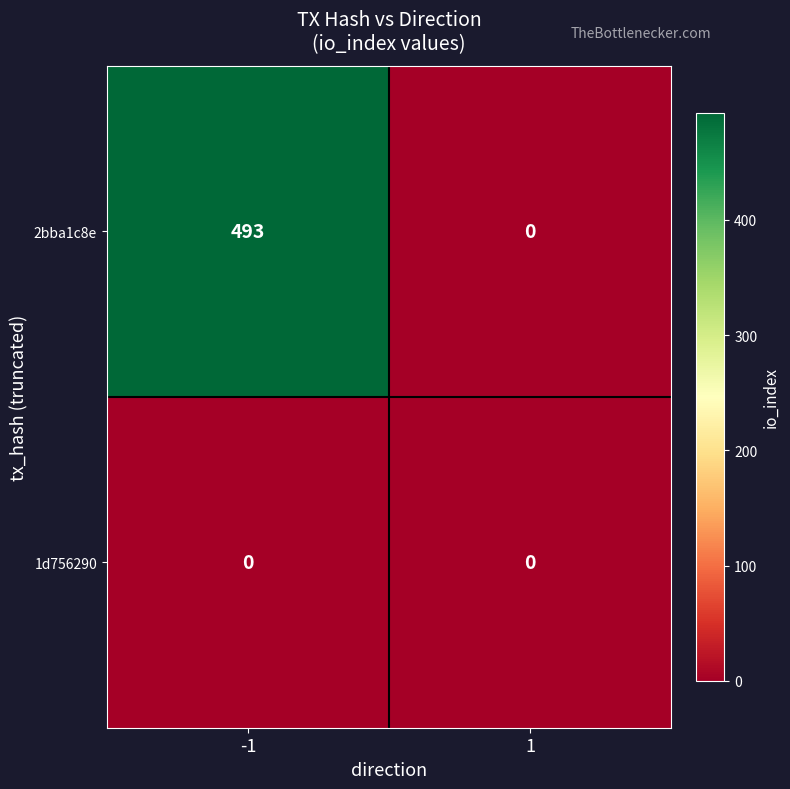

At which category is the sum across all series the highest?

-1